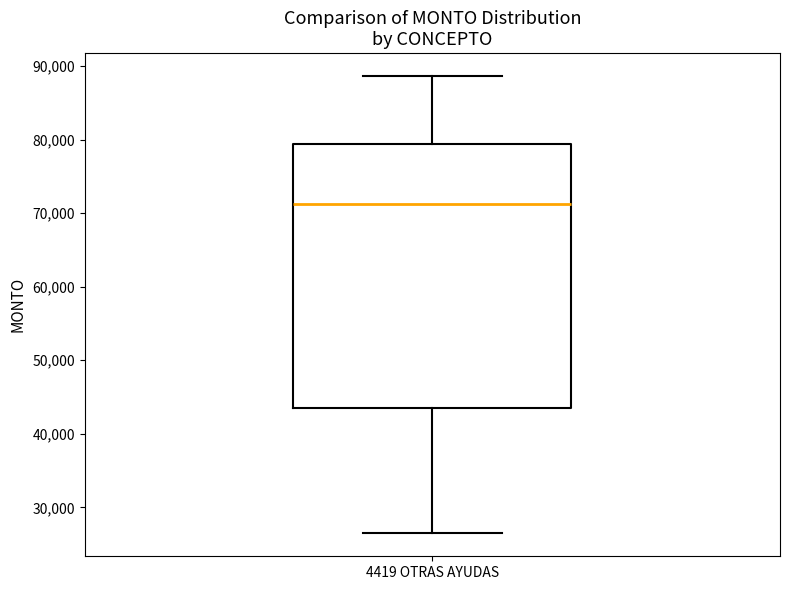

Transcribe this box plot: give where the median line is, the range the box spans, and where the two whiskers end, as read against the y-axis. The values are not printed on the chart, so give them approximately, as read against the axis.

median 71000, box 44000 to 79000, whiskers 26000 to 89000